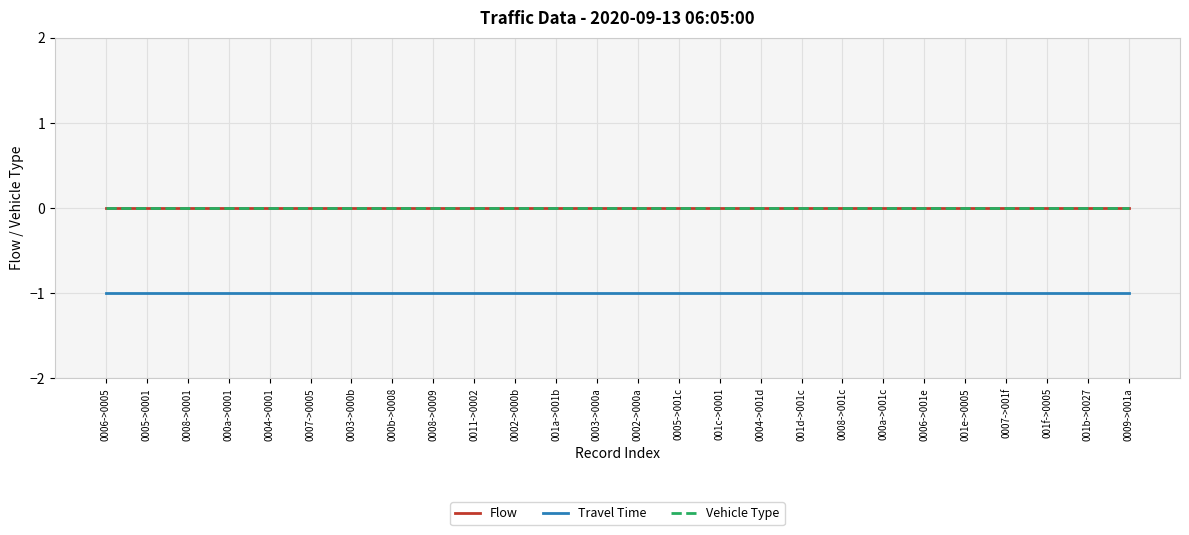

Does the chart have visible grid lines?

Yes